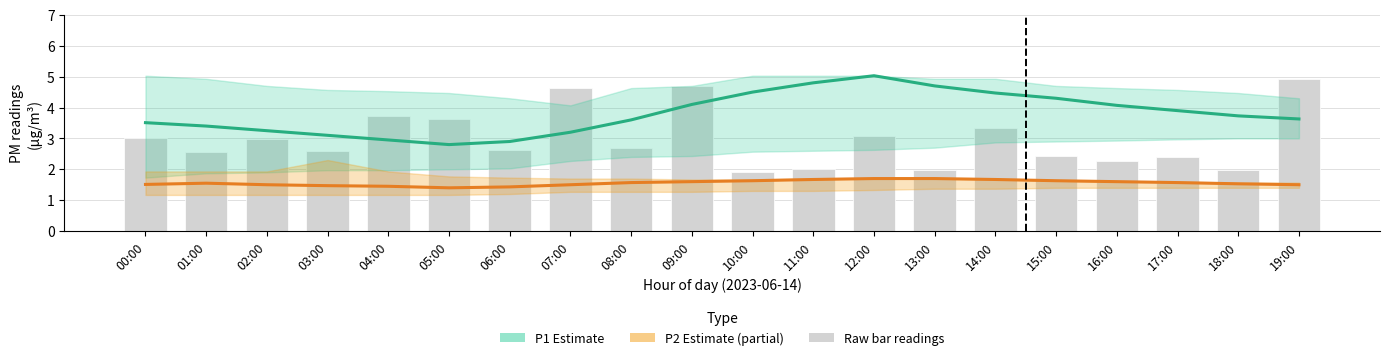

At how many categories does at least one series exceed 1?

20